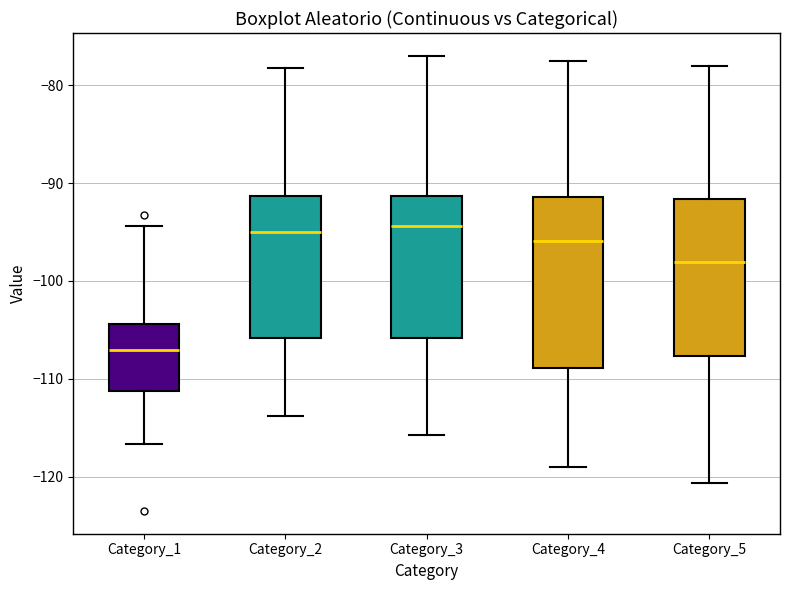

Where is the upper edge of the box for Category_2 on the y-axis? The values are not printed on the chart, so give them approximately, as read against the axis.

-91